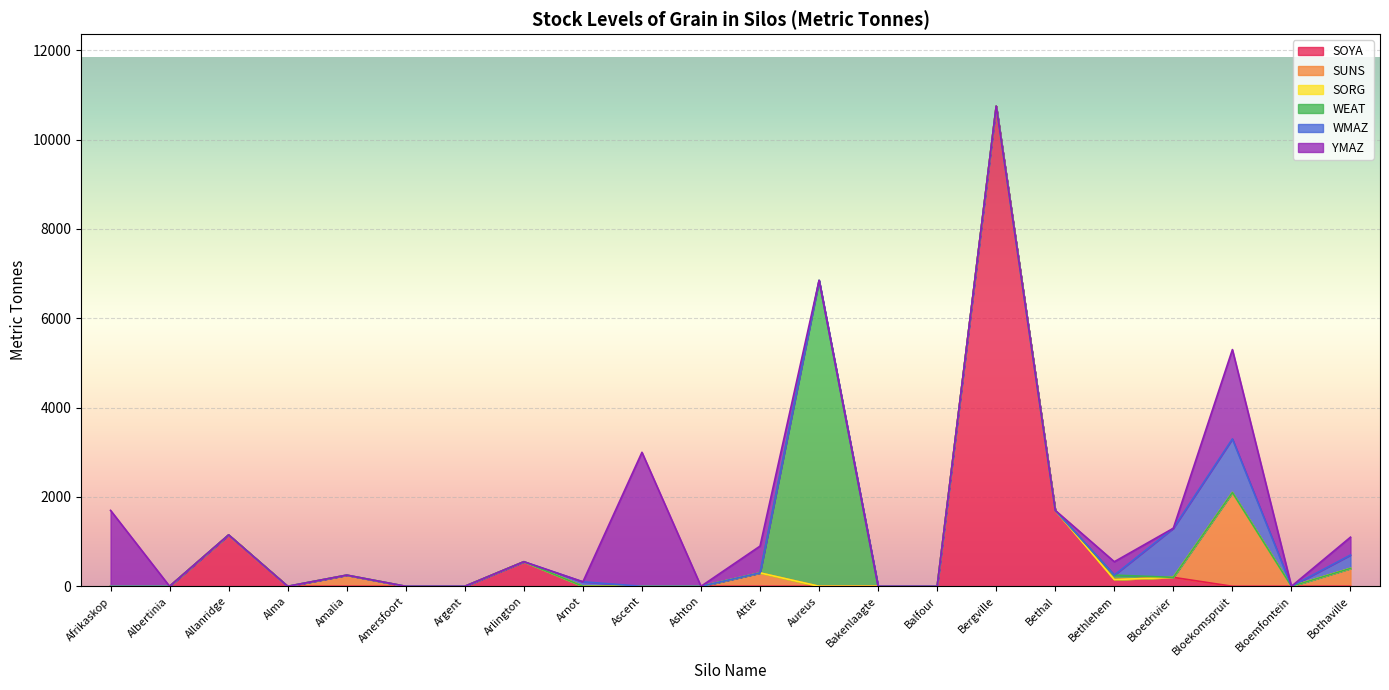

The YMAZ series shows 600 at Attie. True or false?

True